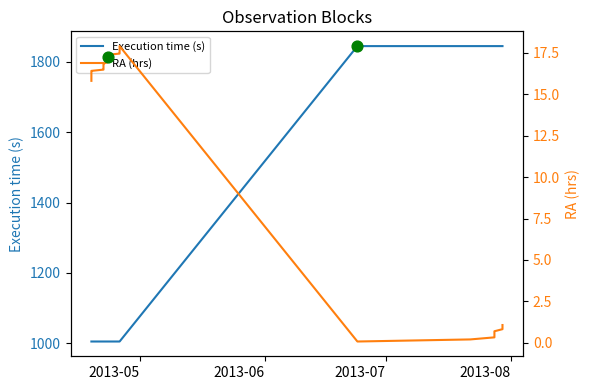

What are all the series names shown in the legend?

Execution time (s), RA (hrs)